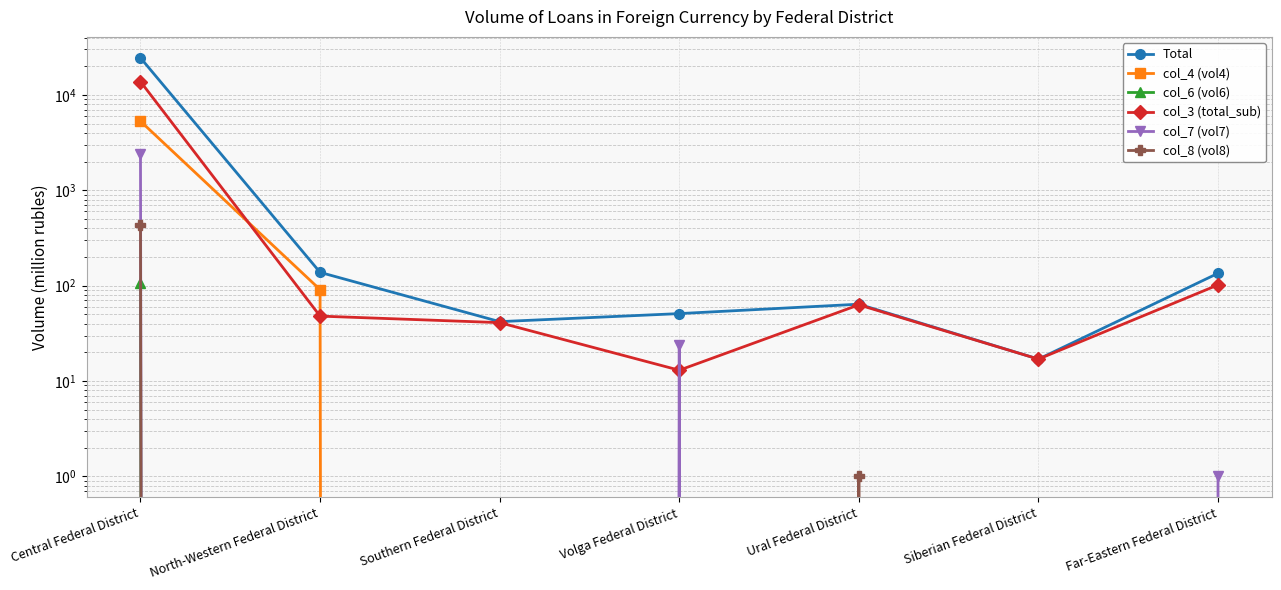

List the labels in order of col_6 (vol6) value, smallest first.

North-Western Federal District, Southern Federal District, Volga Federal District, Ural Federal District, Siberian Federal District, Far-Eastern Federal District, Central Federal District